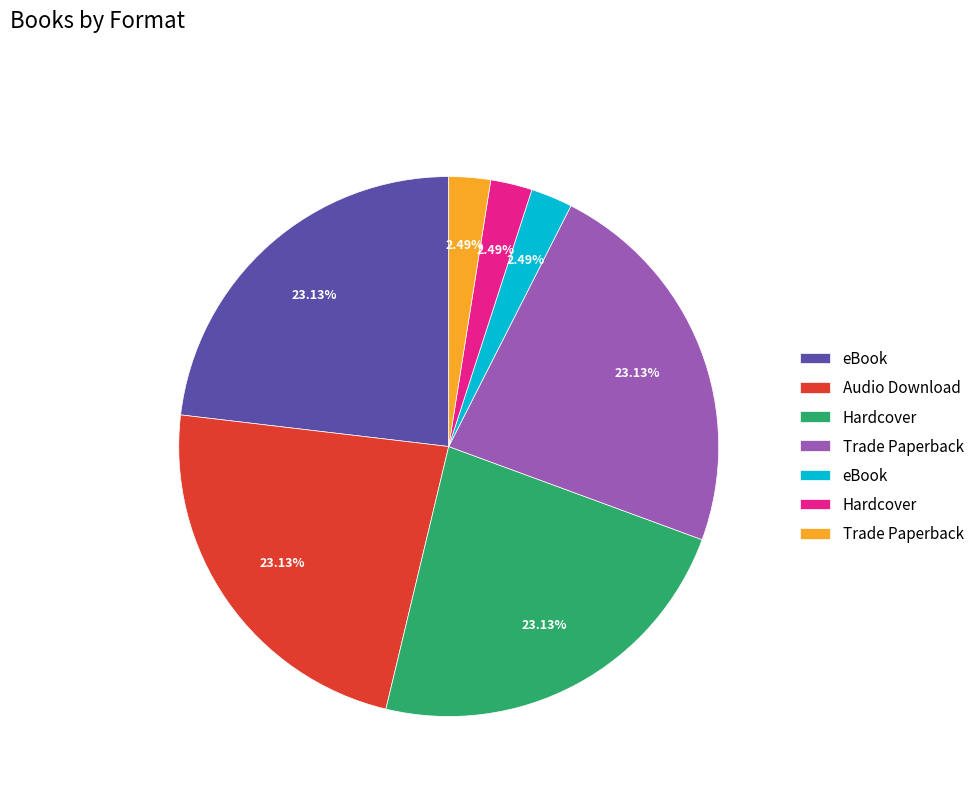

Does any single category account for the majority?

No